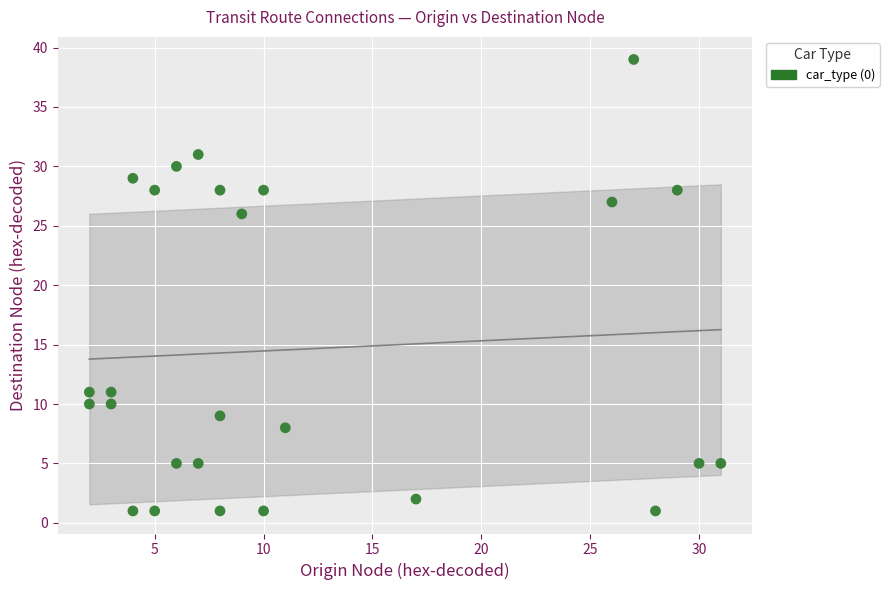

What Y value in the scatter plot is closest to 20?

26